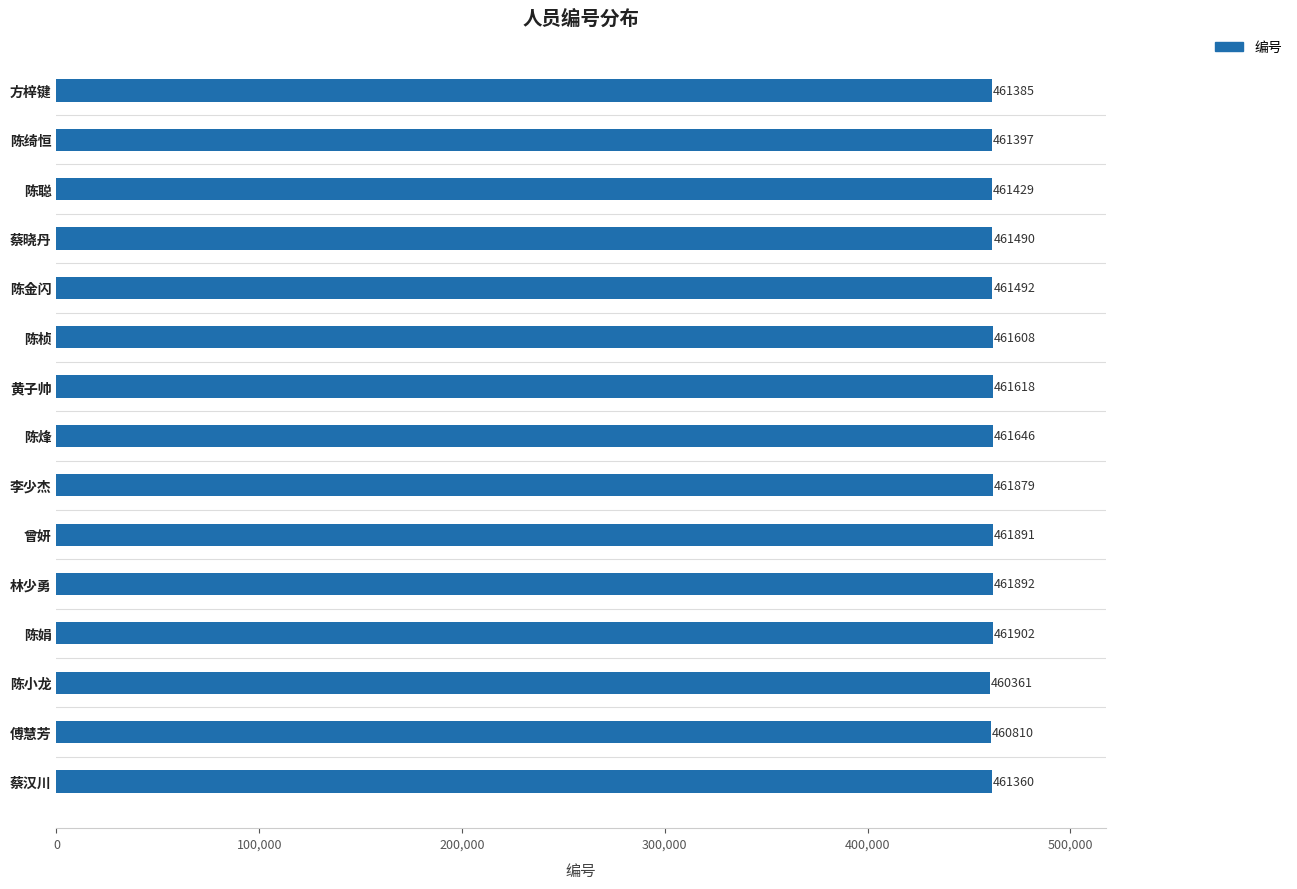

How many series are shown in this chart?

1